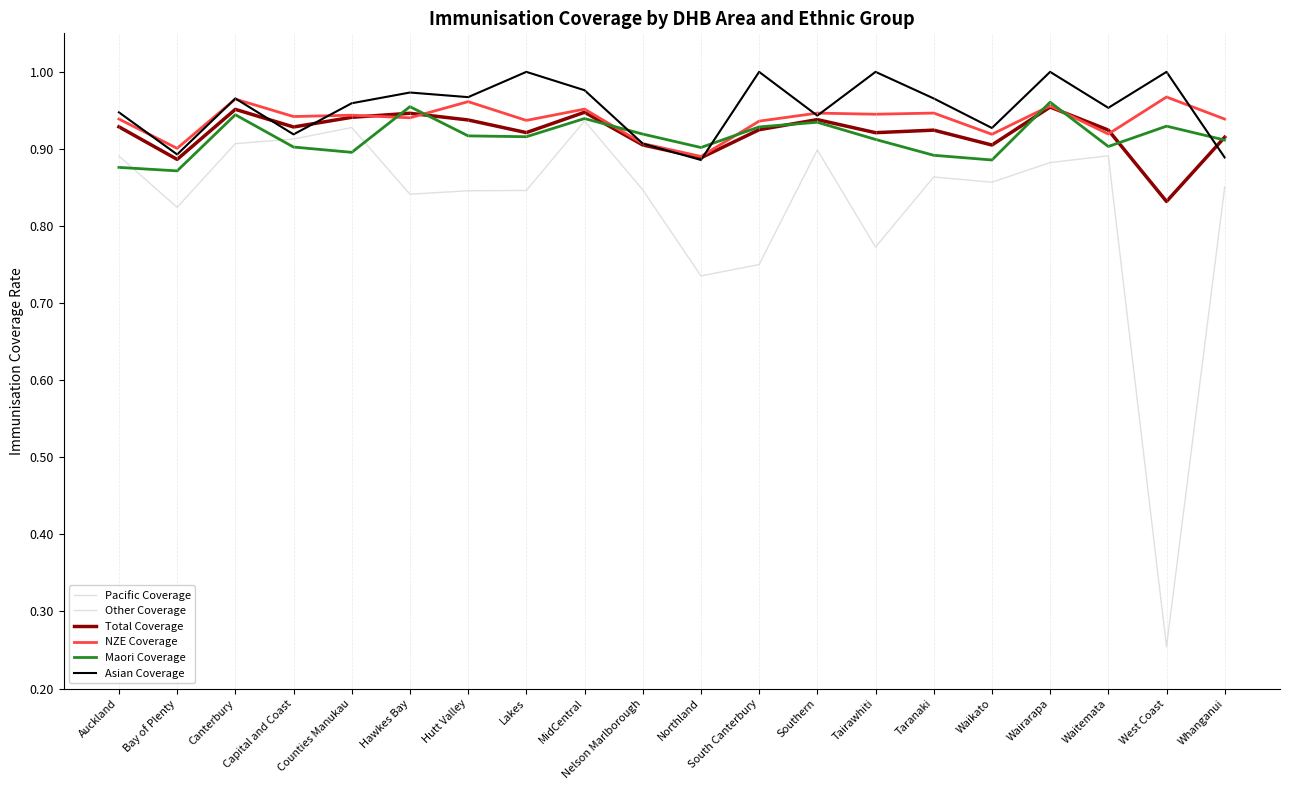

Is this an area chart (filled region under the line)?

No